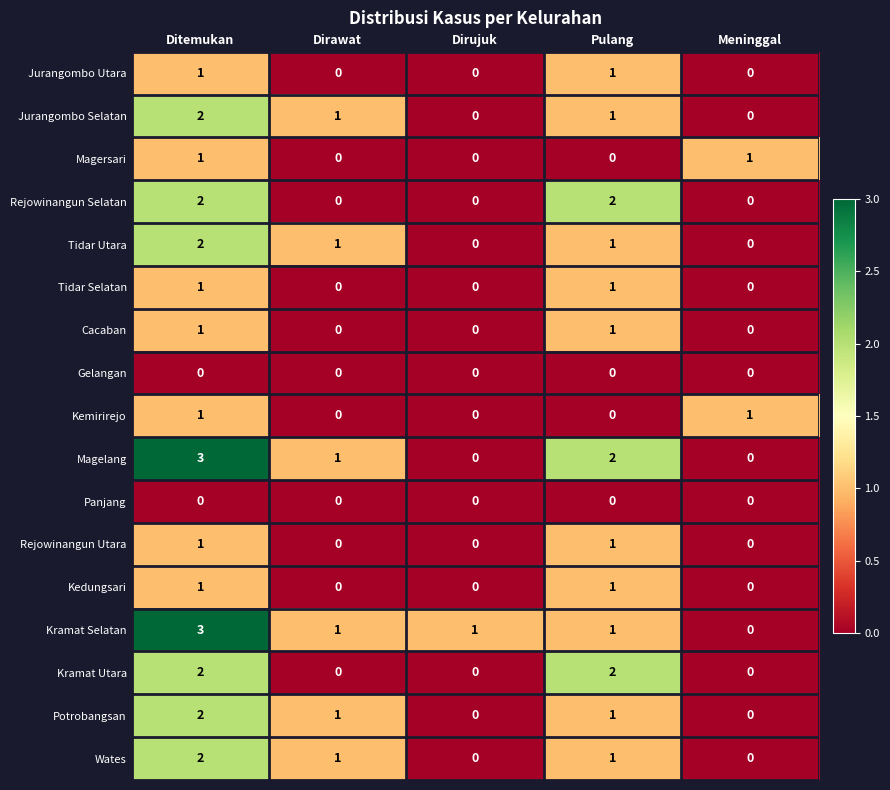

How many categories are shown in the chart?

5